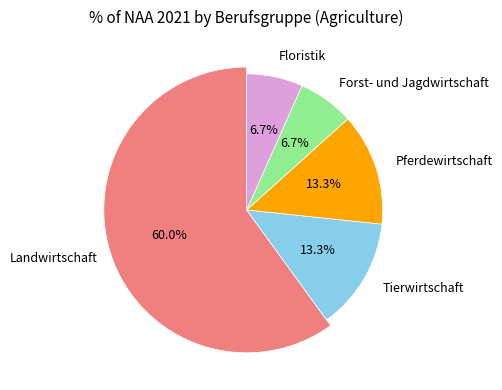

Rank the categories by value from highest to lowest.

Landwirtschaft, Tierwirtschaft, Pferdewirtschaft, Forst- und Jagdwirtschaft, Floristik